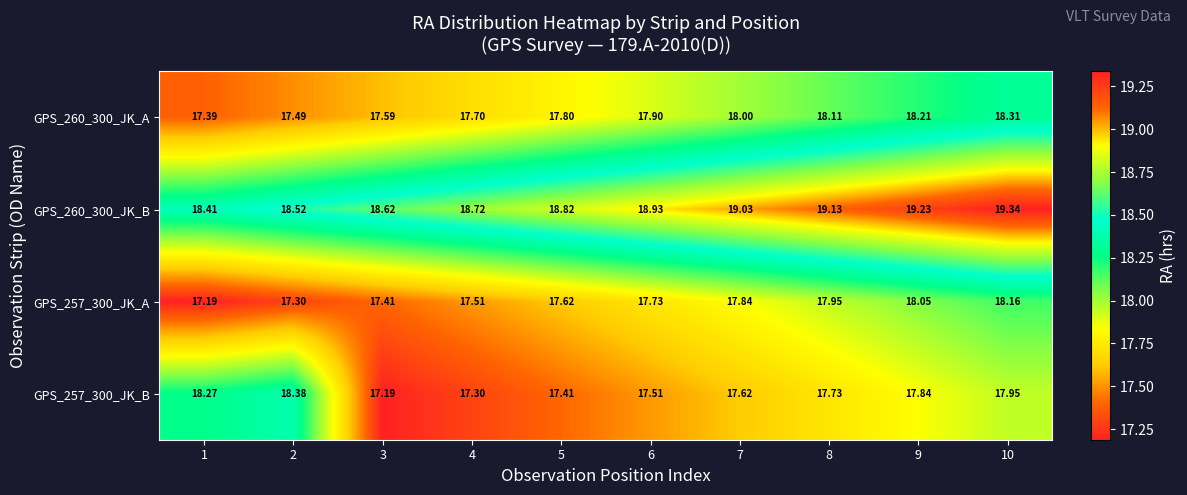

Is the value of GPS_257_300_JK_A at 2 greater than the value of GPS_260_300_JK_B at 6?

No